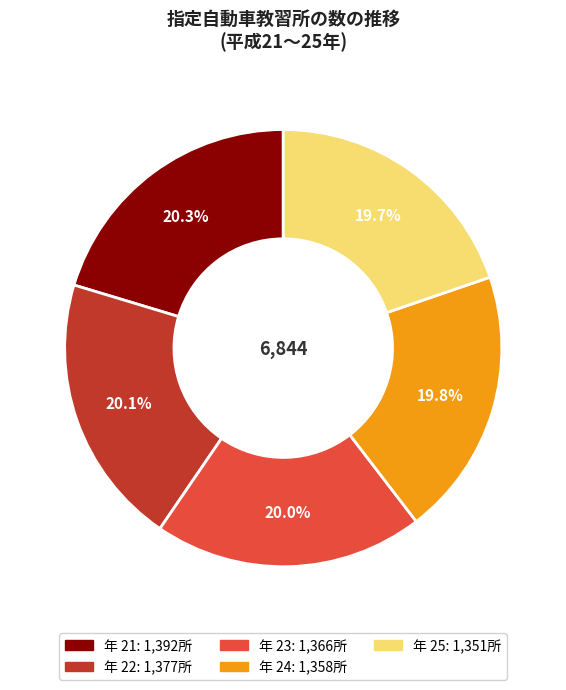

Does any single category account for the majority?

No